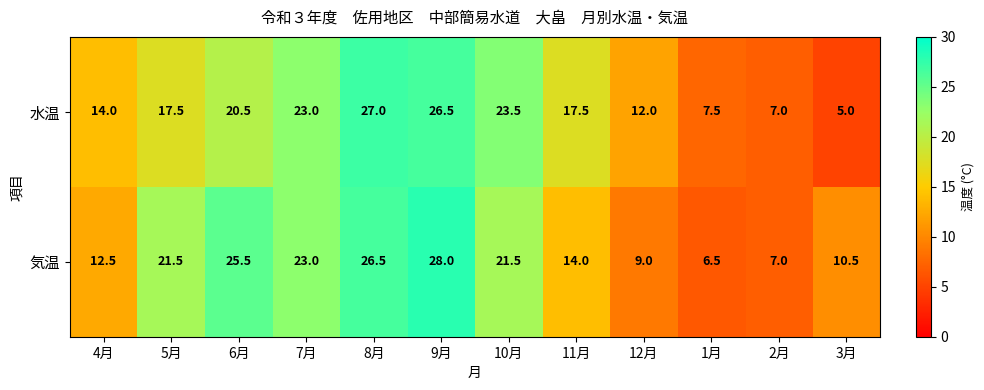

Reading left to right, extract all data points from this chart.

水温: 14.0	17.5	20.5	23.0	27.0	26.5	23.5	17.5	12.0	7.5	7.0	5.0
気温: 12.5	21.5	25.5	23.0	26.5	28.0	21.5	14.0	9.0	6.5	7.0	10.5